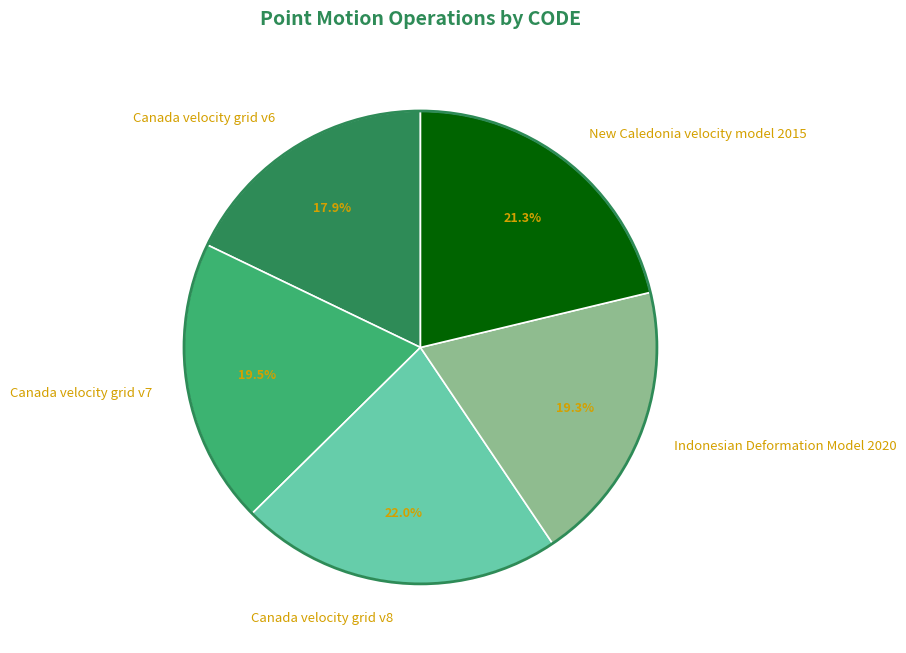

What percentage is NOT represented by Canada velocity grid v8?

78.0%